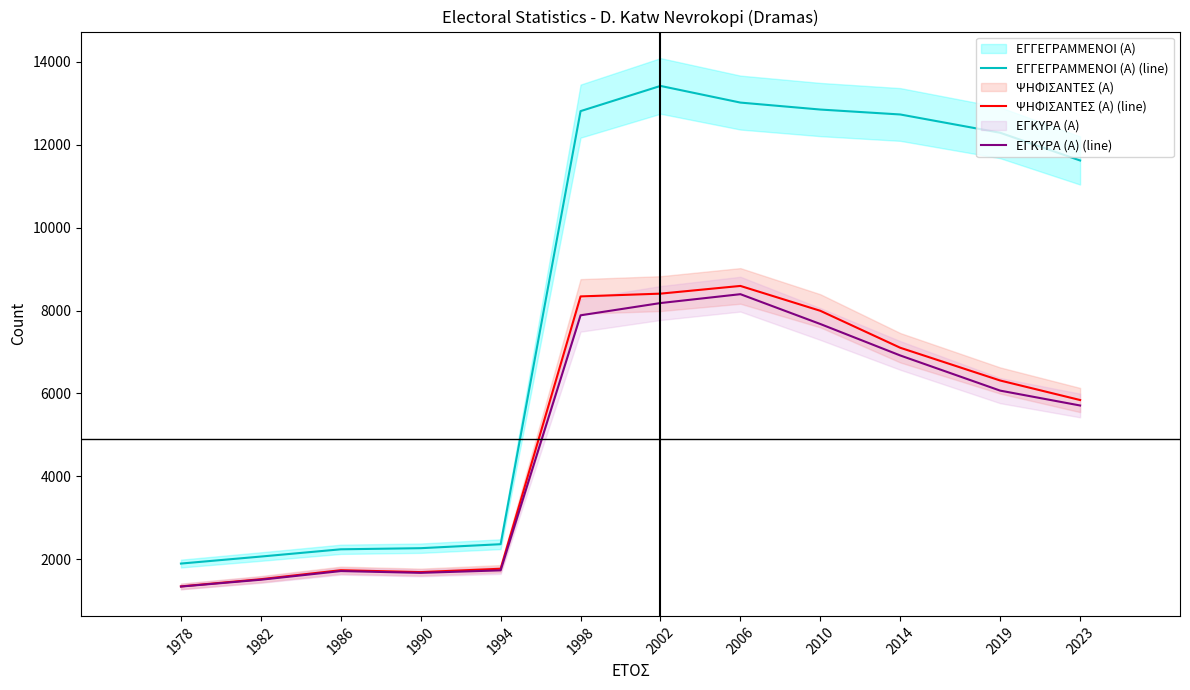

Which label corresponds to the largest value in the chart?

2002